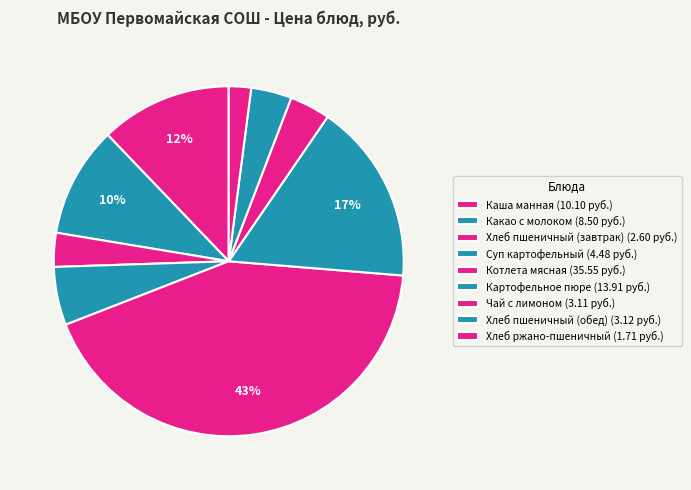

Count the number of slices in the pie.

9